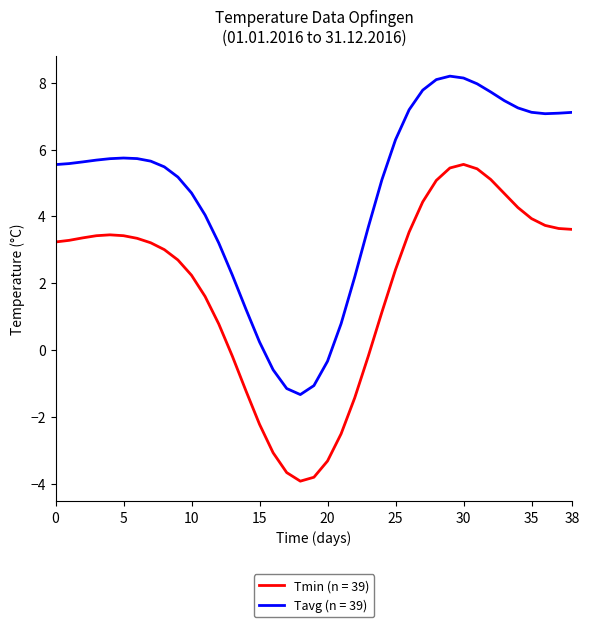

What is the difference between the maximum and minimum values in the Tavg (n = 39) series?

9.5